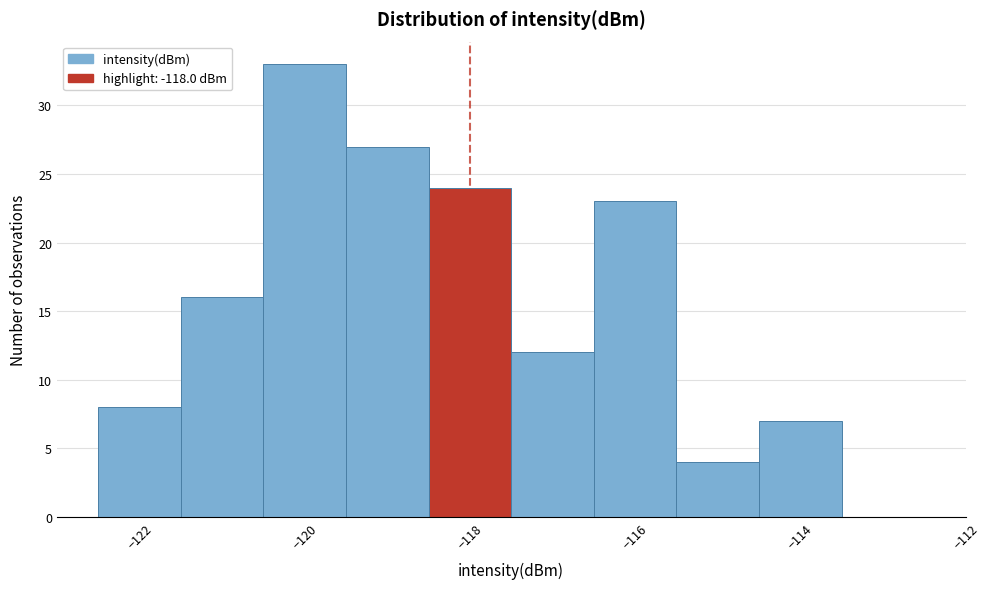

Reading left to right, transcribe this chart: for each bar, give the range it covers on the x-axis and its height. Neither the bar edges nor the heights are printed on the chart, so give them approximately, as read against the axes.

-122.5 to -121.5: 8
-121.5 to -120.5: 16
-120.5 to -119.5: 33
-119.5 to -118.5: 27
-118.5 to -117.5: 24
-117.5 to -116.5: 12
-116.5 to -115.5: 23
-115.5 to -114.5: 4
-114.5 to -113.5: 7
-113.5 to -112.5: 0